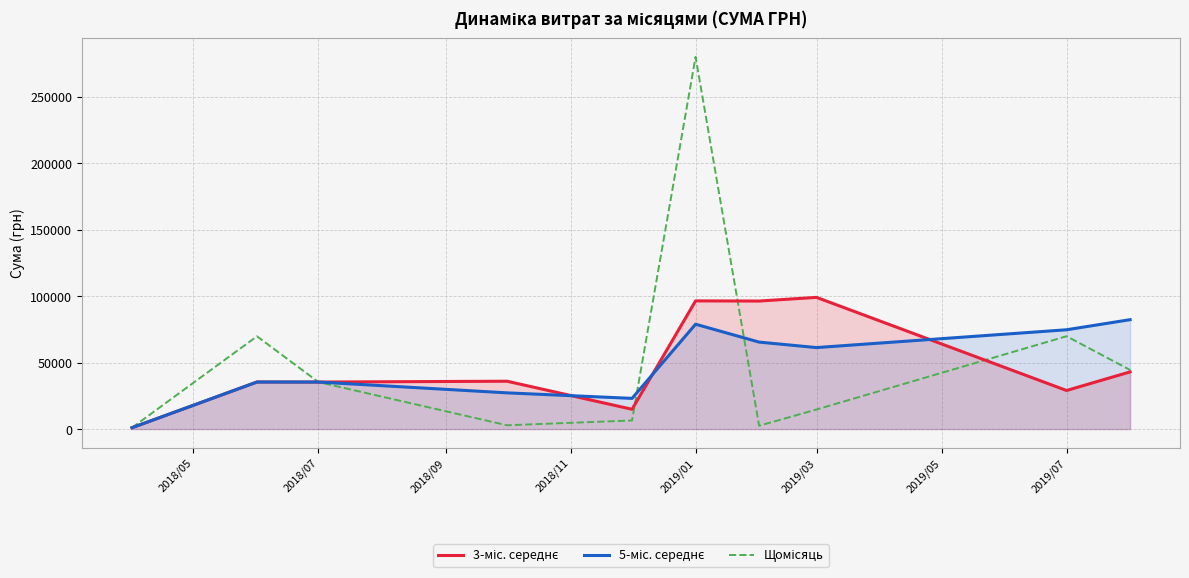

What is the total value across all series at 2019/01?

455652.2